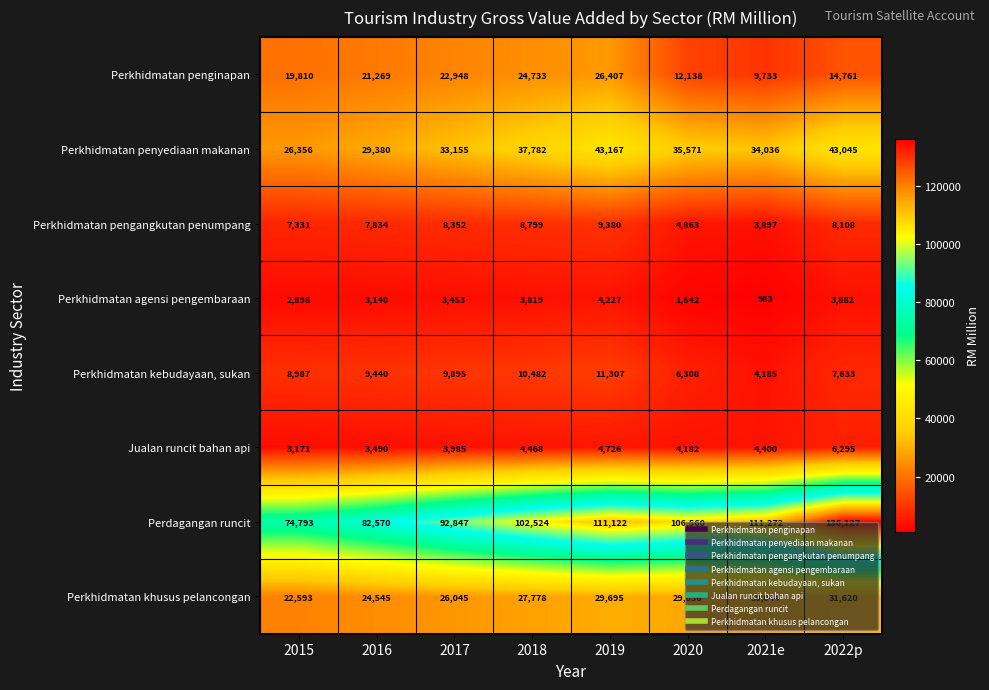

Which series has the widest spread of values?

Perdagangan runcit